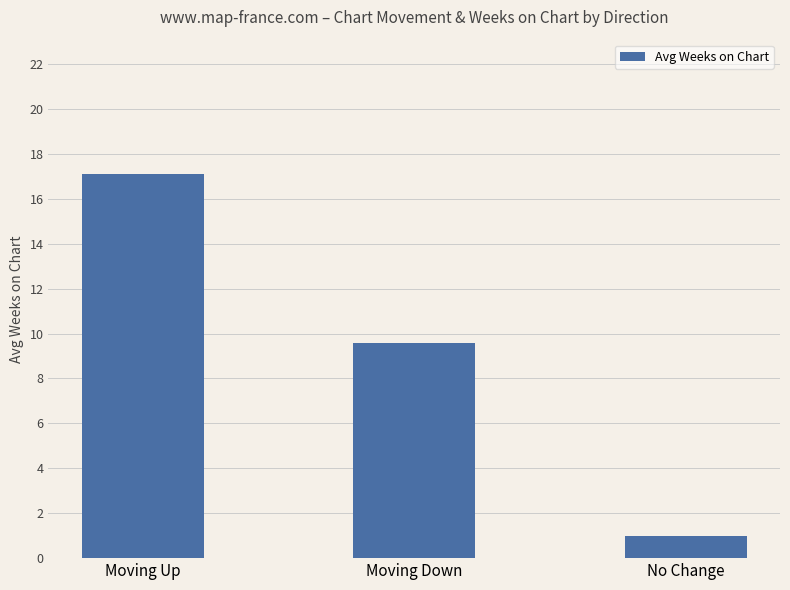

Rank the categories by value from highest to lowest.

Moving Up, Moving Down, No Change